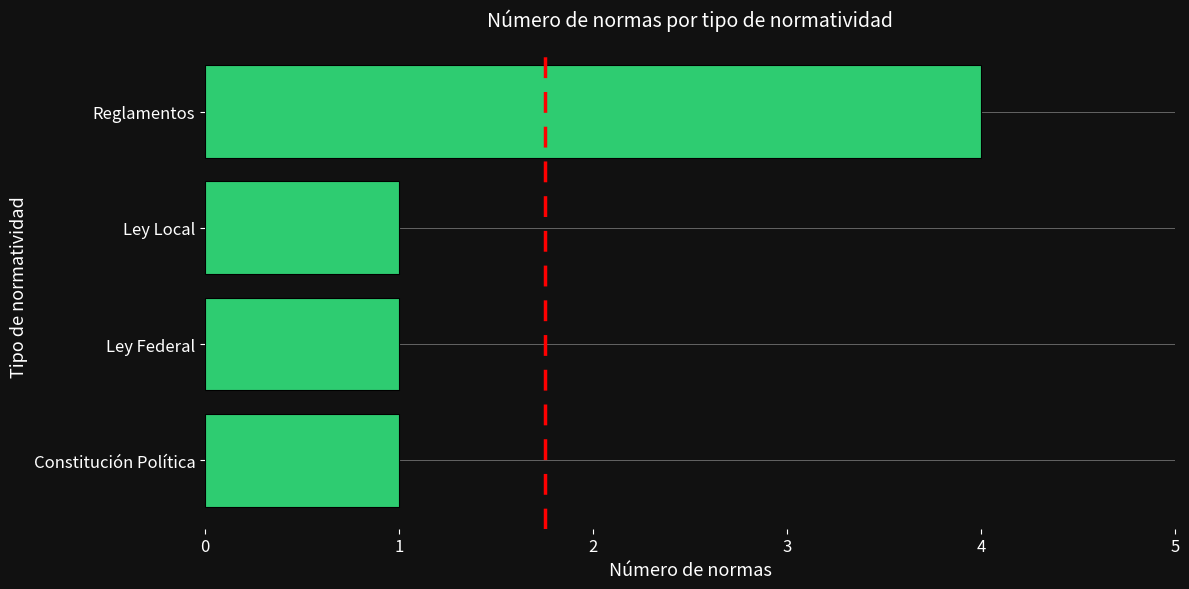

What is the maximum value shown in the chart?

4